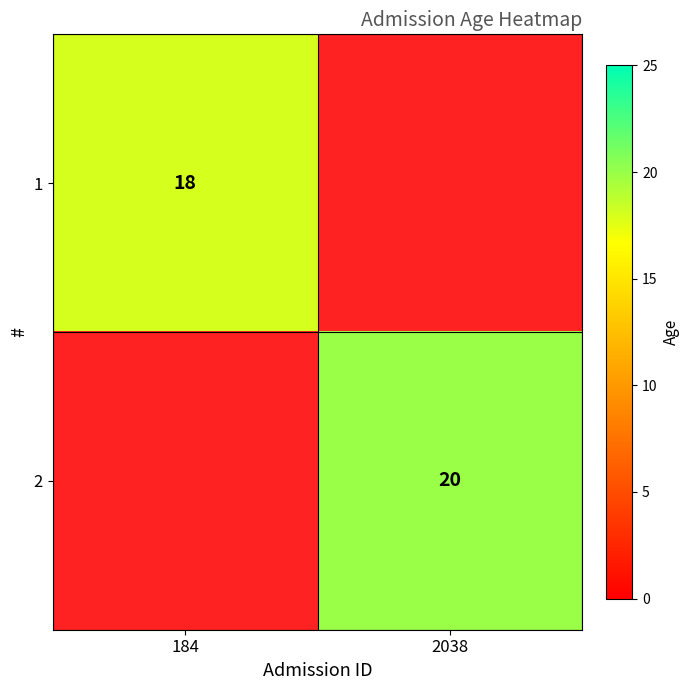

True or false: 1 has a value of 18 at 184.

True